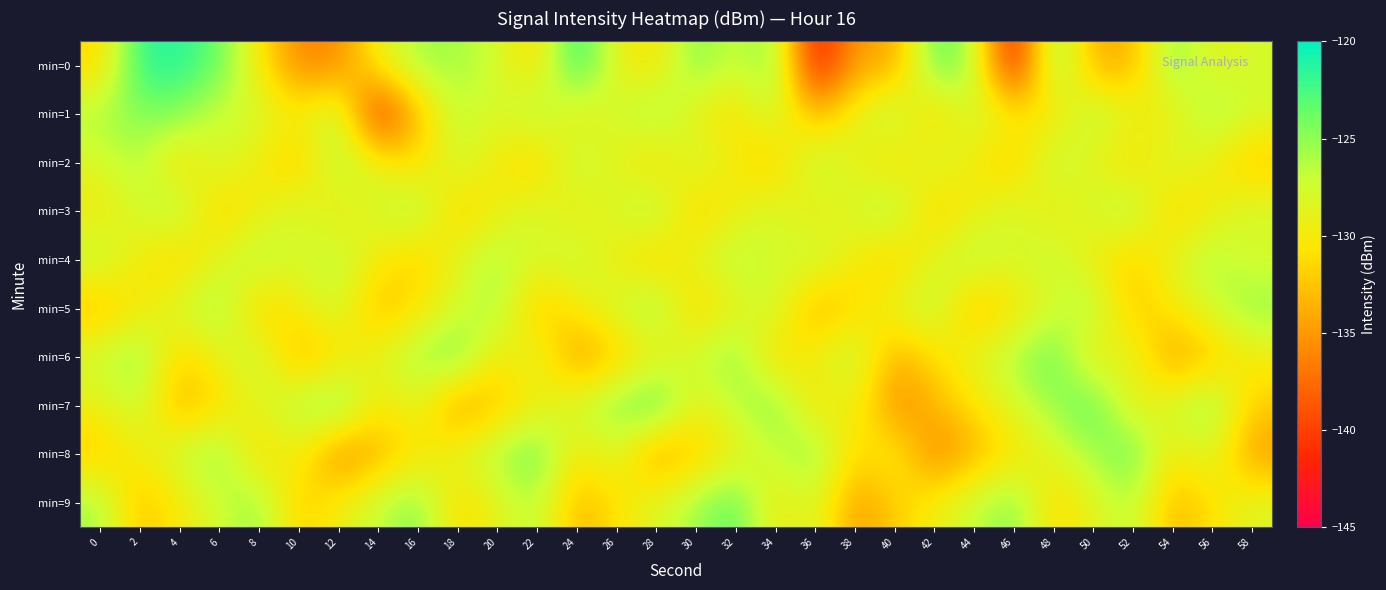

Which series has the widest spread of values?

min=0